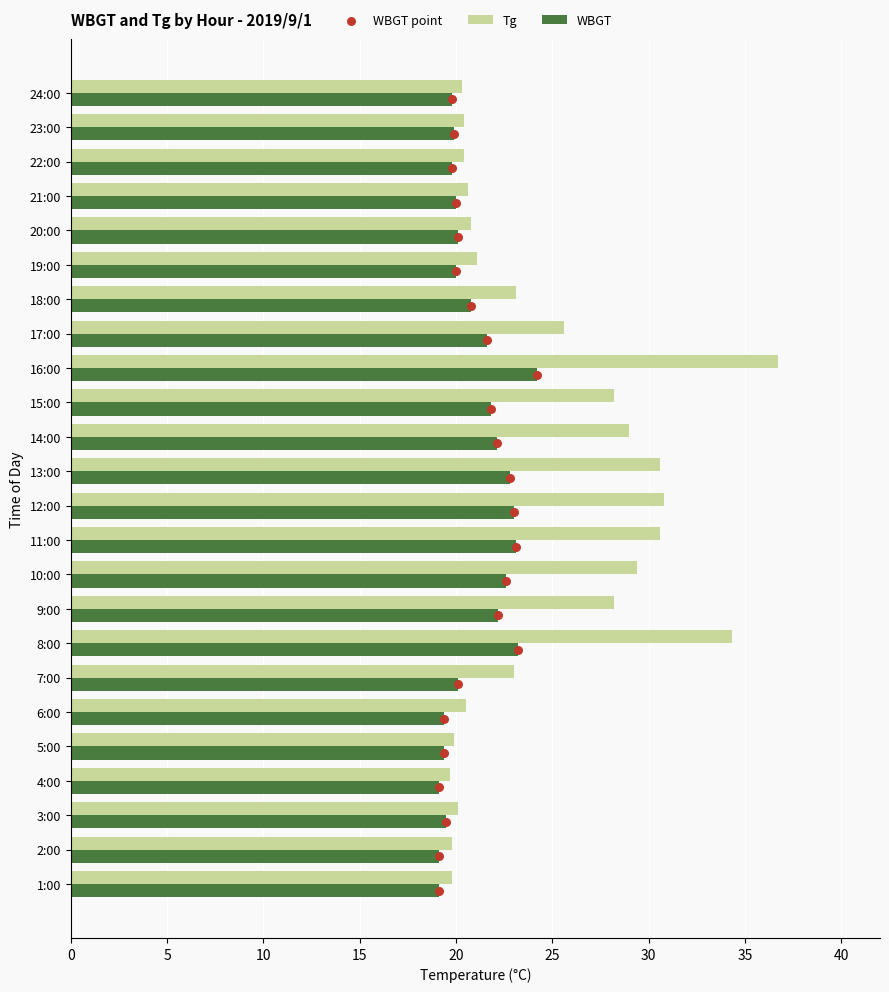

What are all the series names shown in the legend?

Tg, WBGT, WBGT point